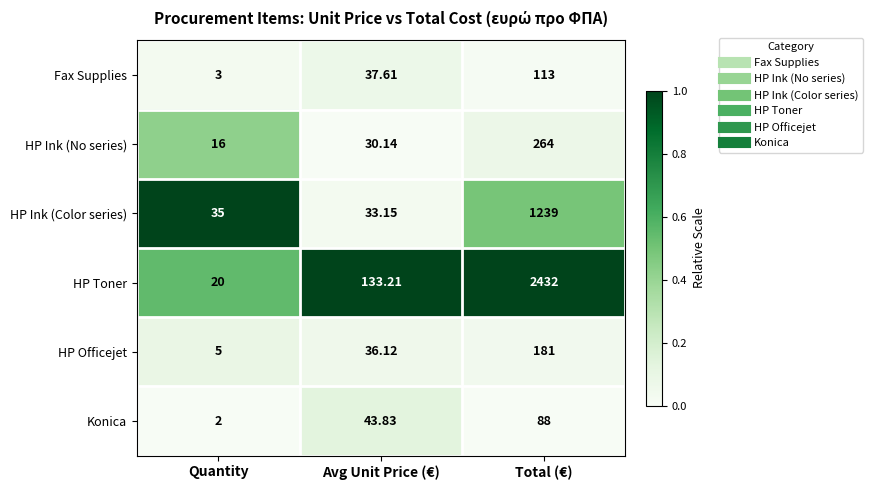

At which label is Fax Supplies closest to 58?

Avg Unit Price (€)